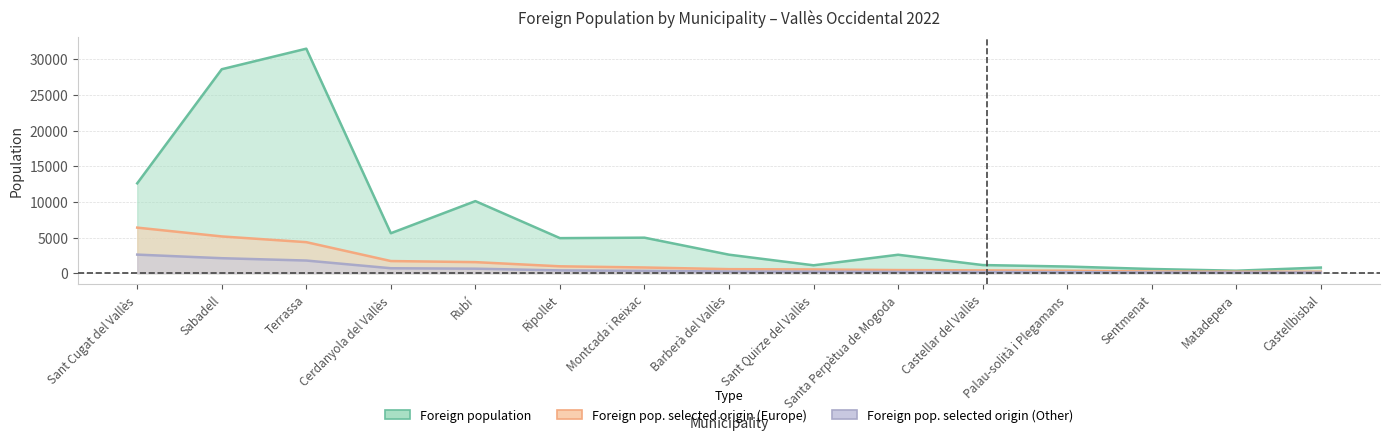

Is the value of Foreign population at Ripollet greater than the value of Foreign pop. selected origin (Europe) at Matadepera?

Yes